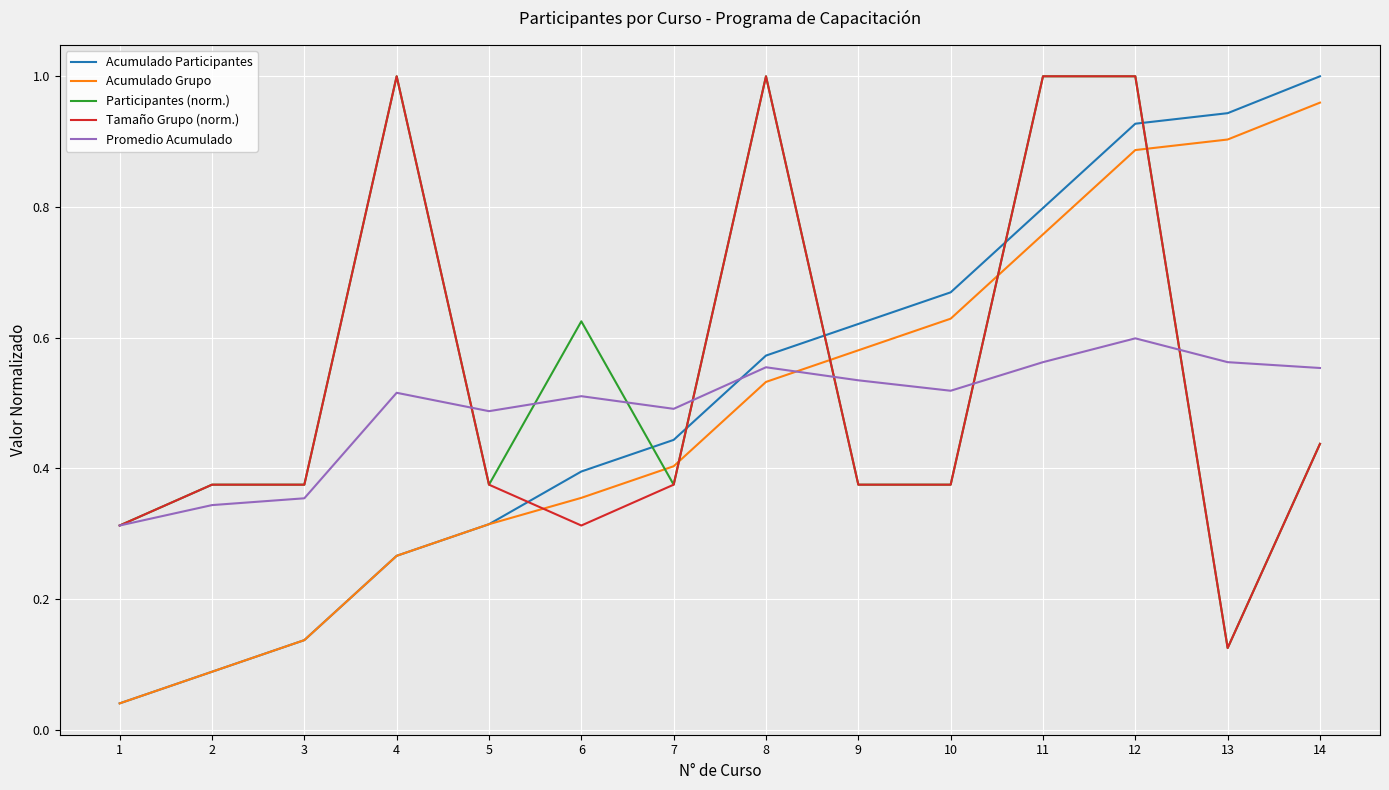

At how many categories does at least one series exceed 0?

14